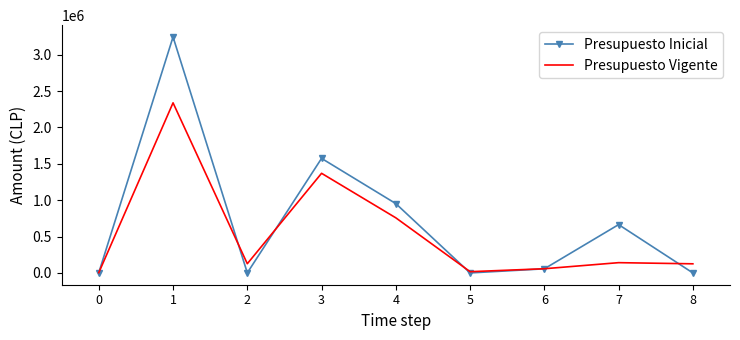

Which series has the widest spread of values?

Presupuesto Inicial